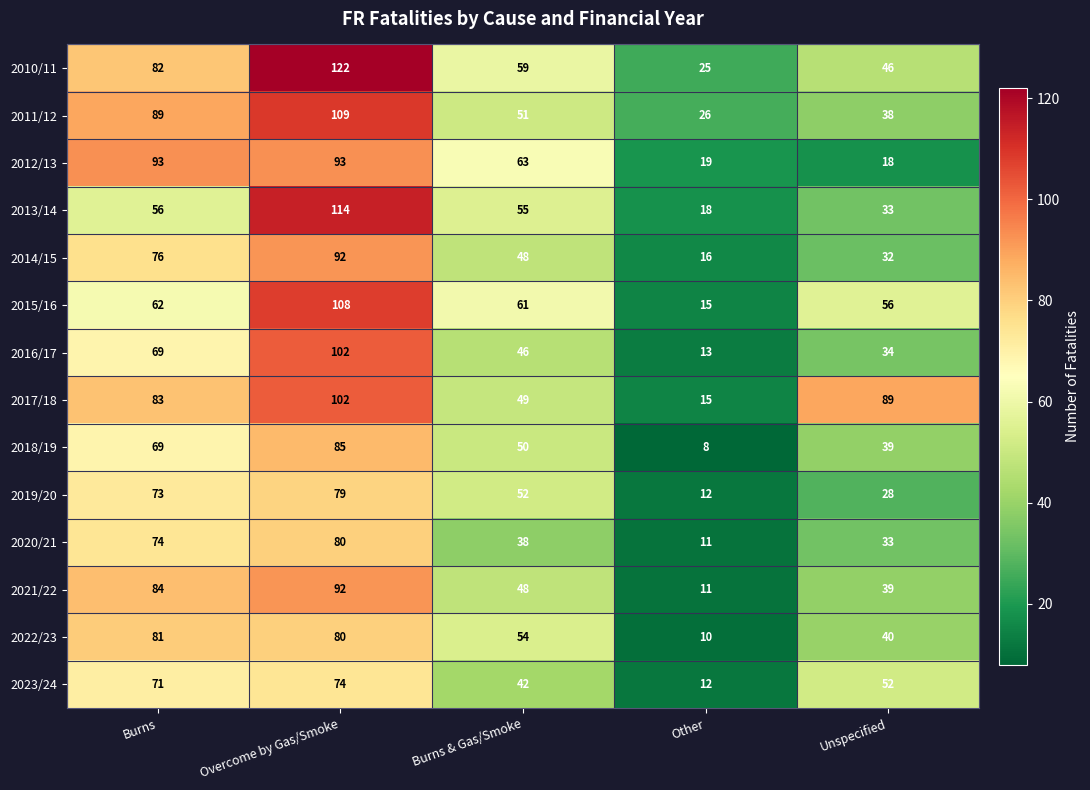

Which category has the lowest value across all series?

Other